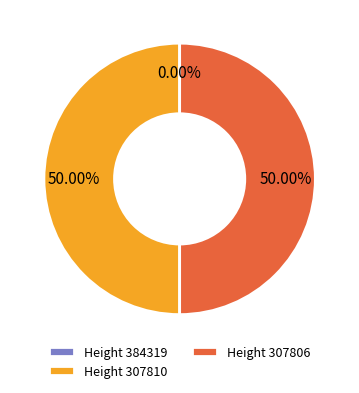

What is the ratio of the value at Height 307806 to the value at Height 307810?

1.0